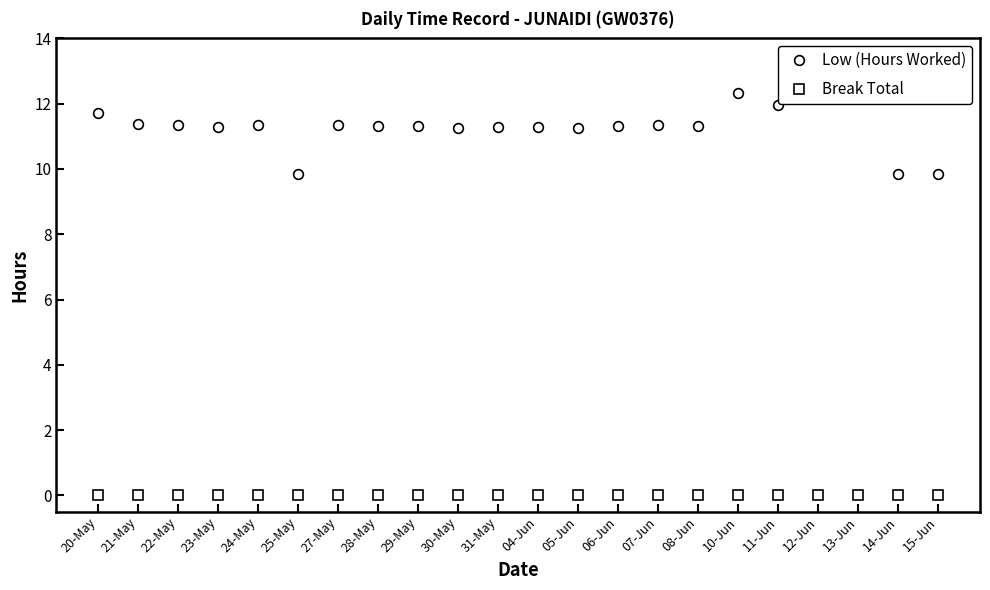

What position from the right is 31-May?

12